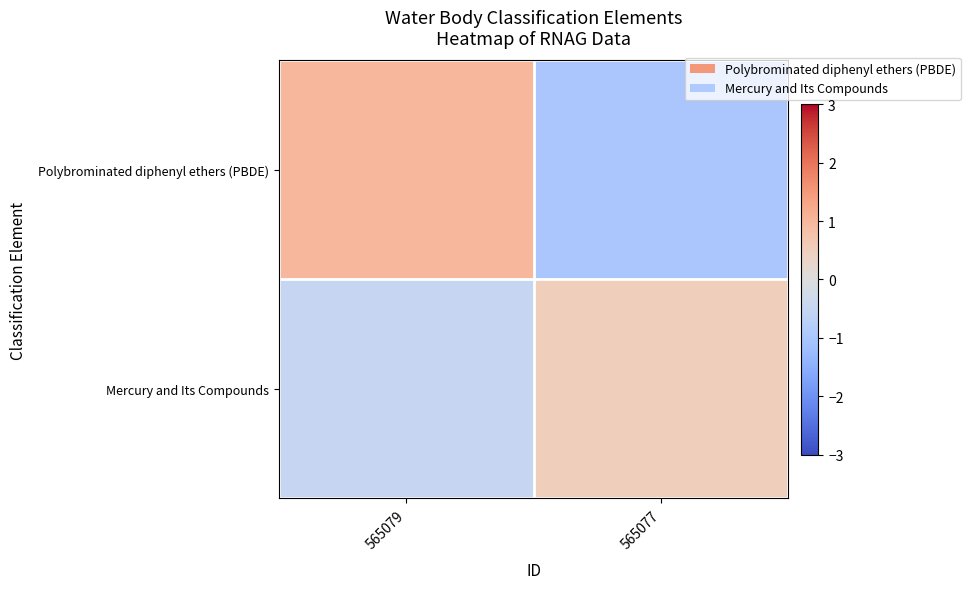

At which category is the sum across all series the highest?

565079